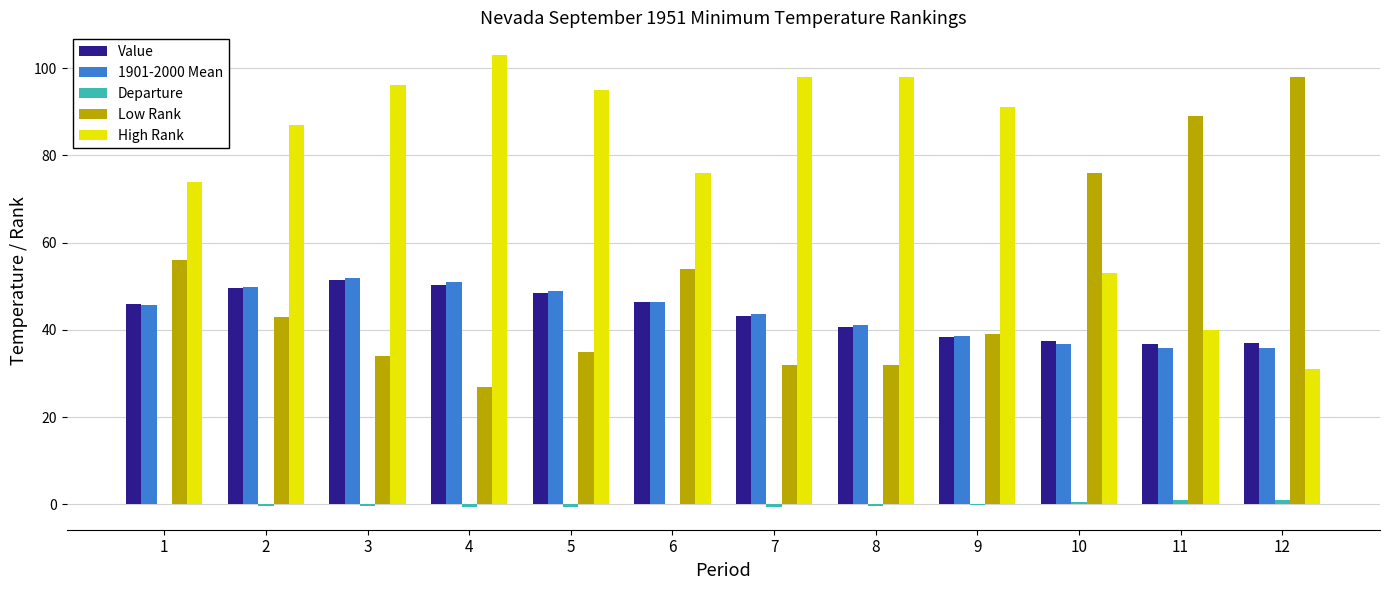

What is the sum of all Low Rank values?

615.0